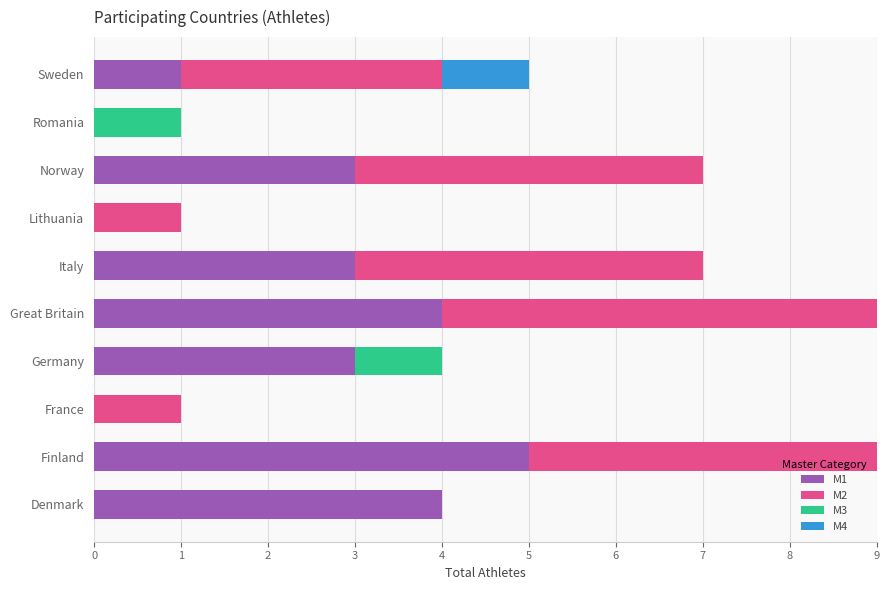

What is the total value across all series at Sweden?

5